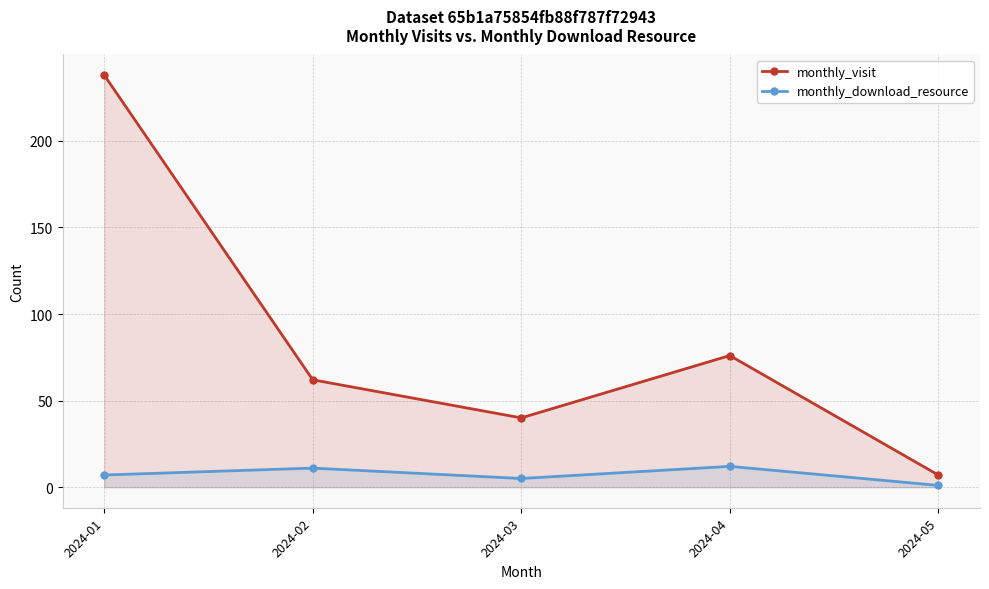

What is the total value across all series at 2024-04?

88